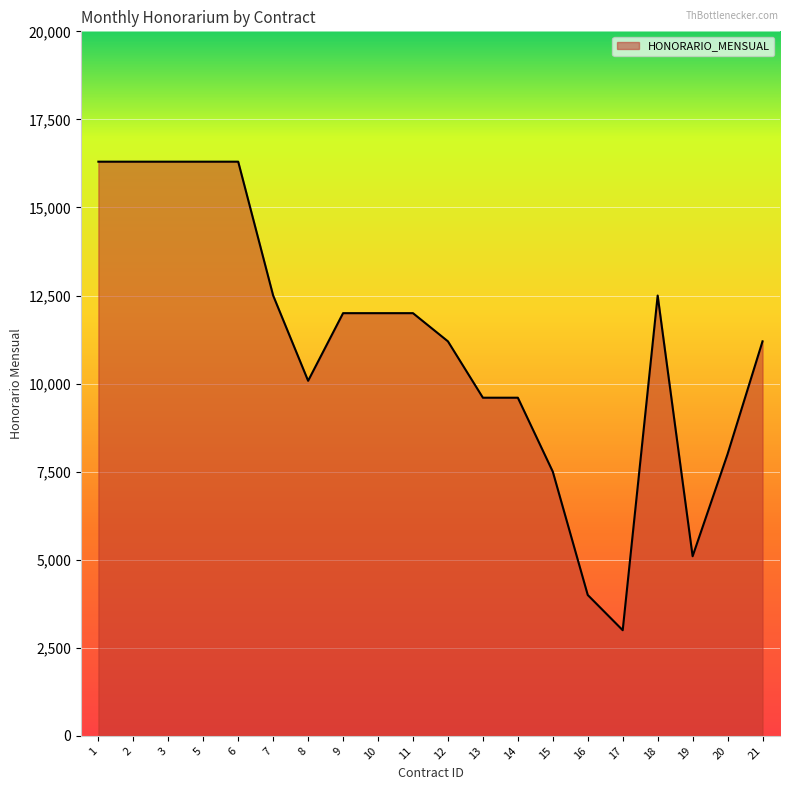

What is the difference between the second highest and second lowest values?

12300